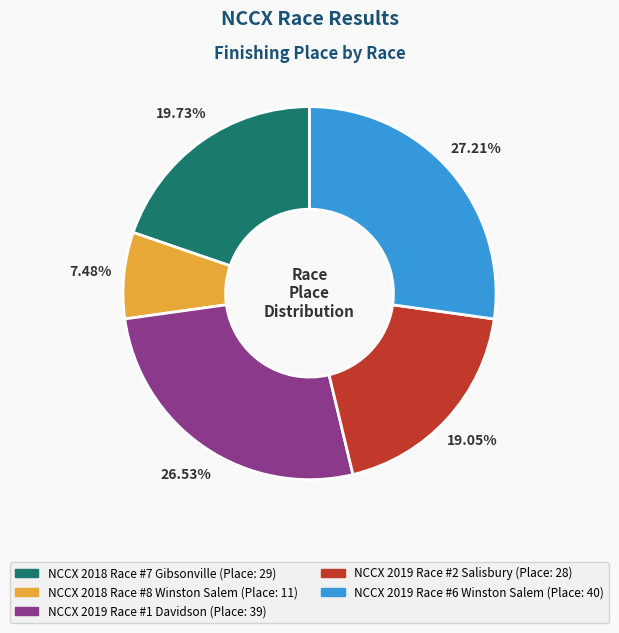

How many segments does this pie chart have?

5